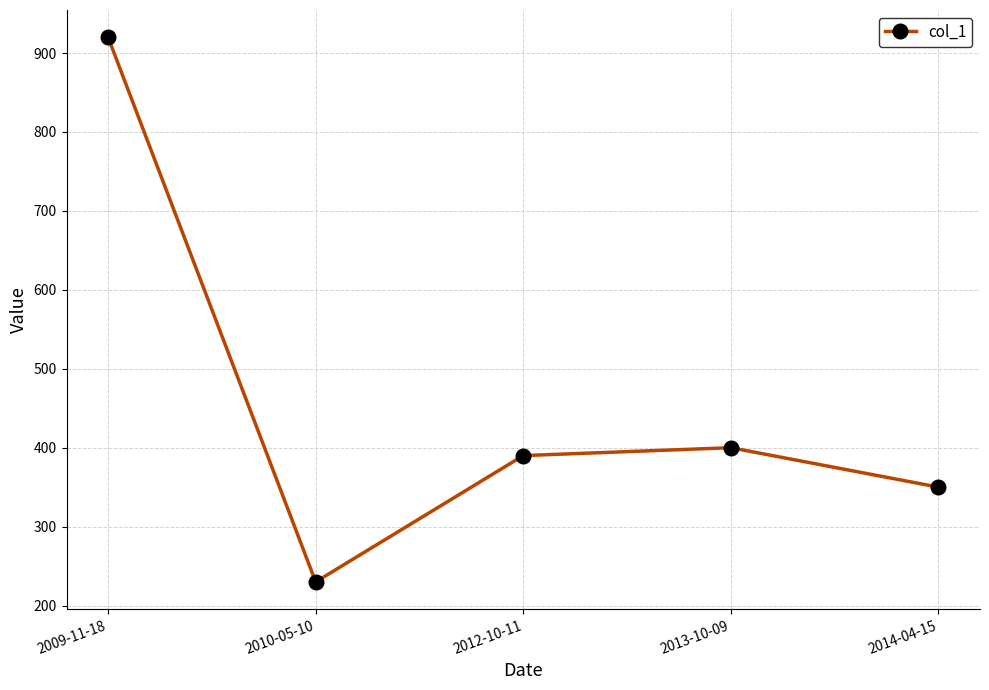

What position from the left is 2014-04-15?

5